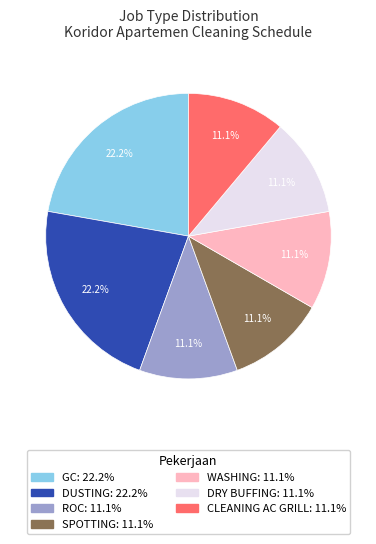

How much of the chart is everything except WASHING?

88.9%